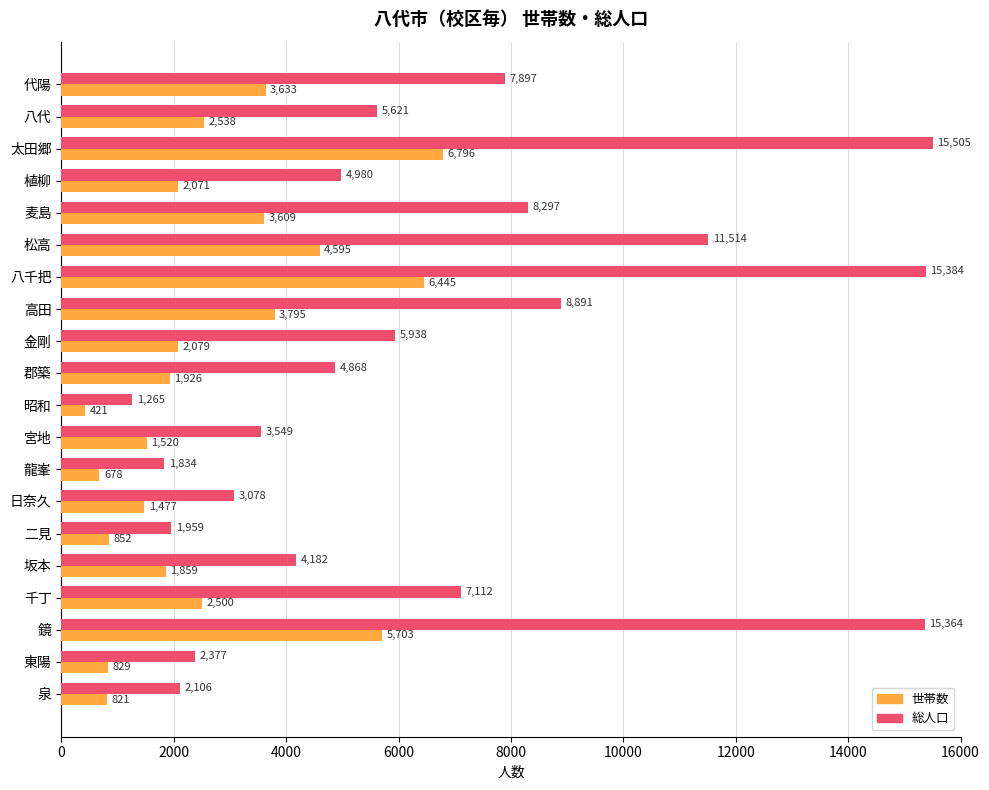

The 総人口 series shows 5008 at 宮地. True or false?

False